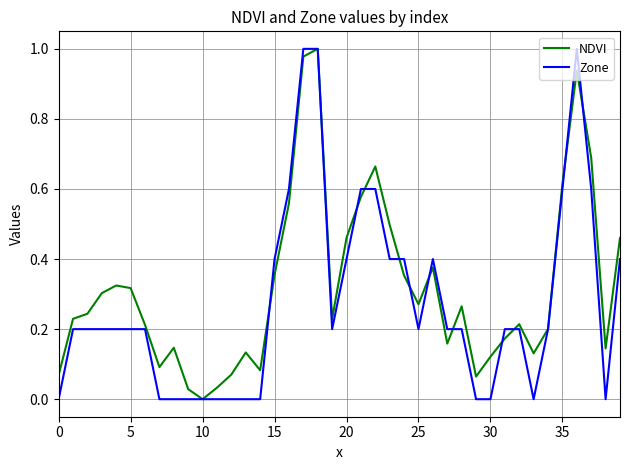

True or false: Zone has more than 0 points higher than both neighbors.

True